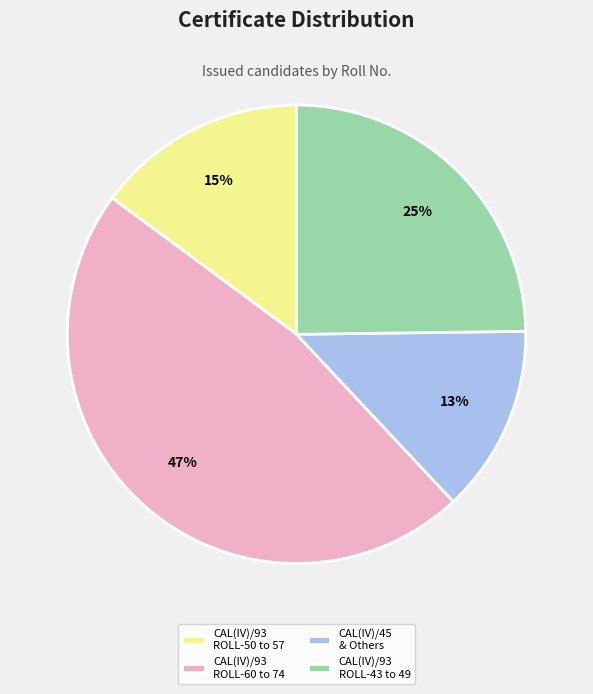

Is the sum of CAL(IV)/93 ROLL-60 to 74 and CAL(IV)/93 ROLL-43 to 49 greater than half?

Yes